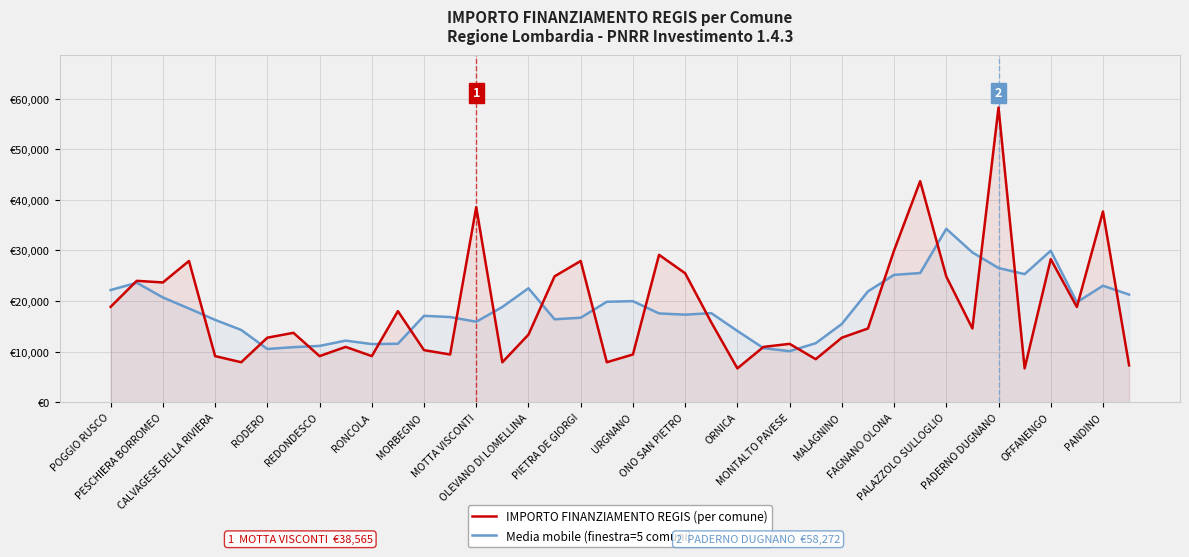

How many distinct data groups are displayed?

2